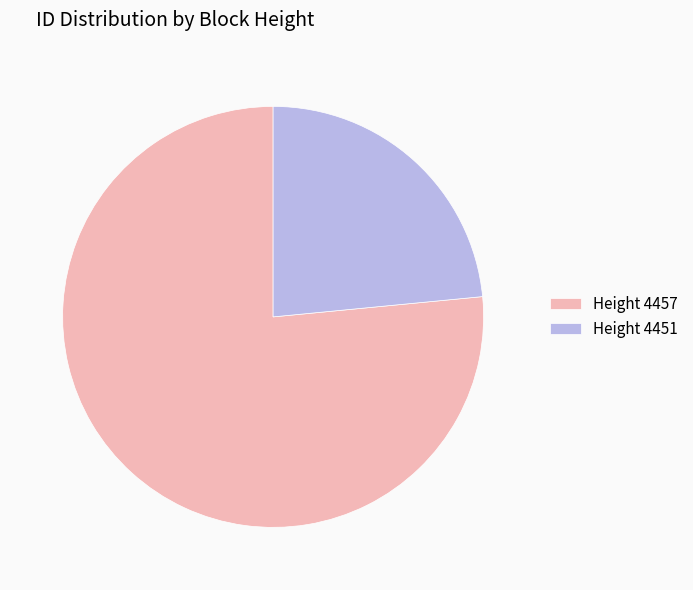

Which has a higher value, Height 4451 or Height 4457?

Height 4457